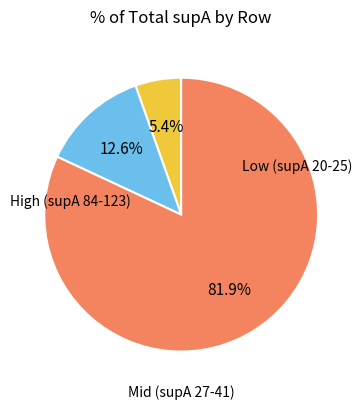

Does any single category account for the majority?

Yes